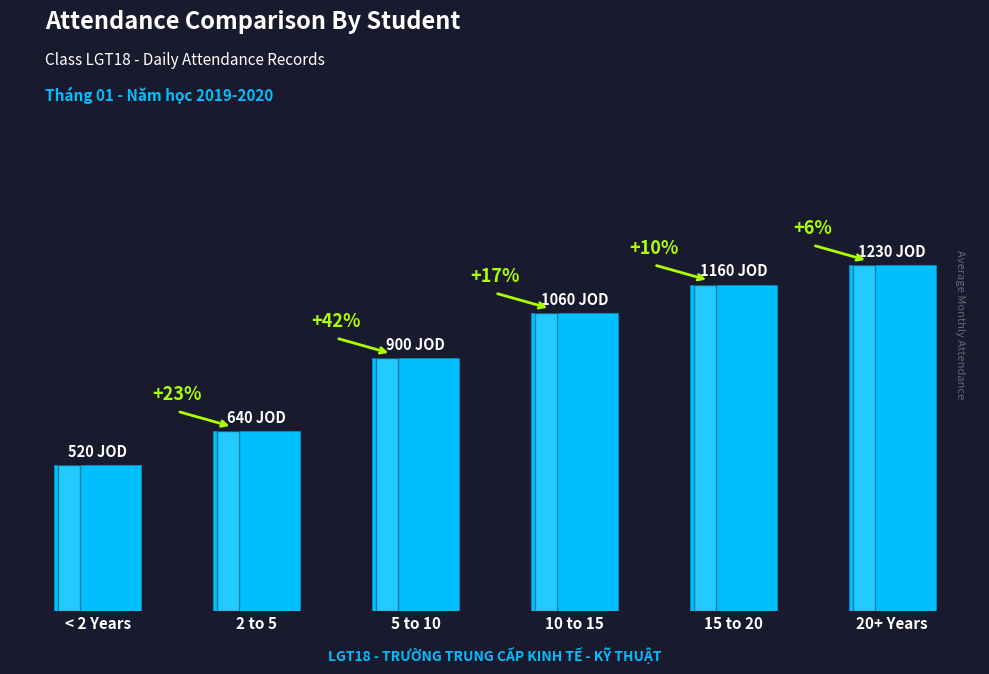

Reading left to right, what are all the values shown in this chart?

< 2 Years=520	2 to 5=640	5 to 10=900	10 to 15=1060	15 to 20=1160	20+ Years=1230